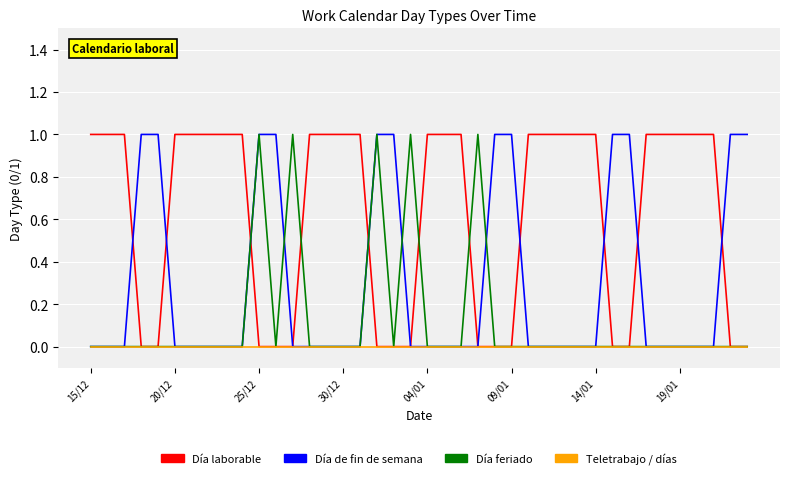

Rank the series by their average value, from lowest to highest.

Teletrabajo / días, Día feriado, Día de fin de semana, Día laborable